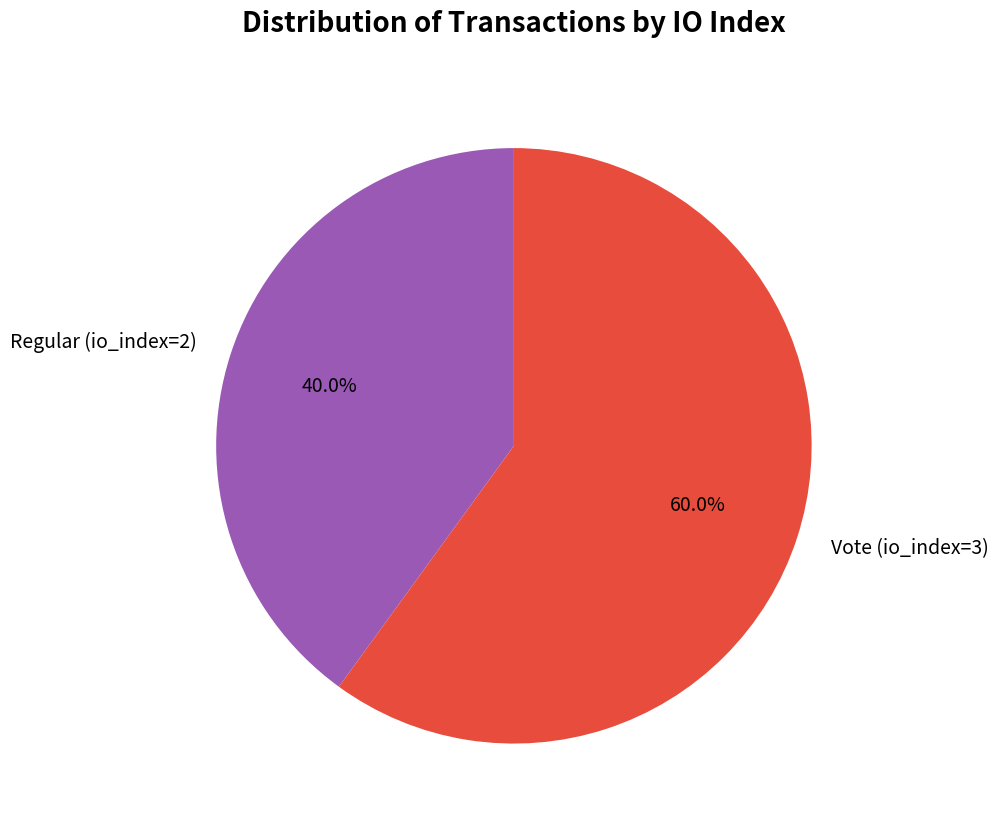

True or false: Vote (io_index=3) accounts for 60% of the total.

True